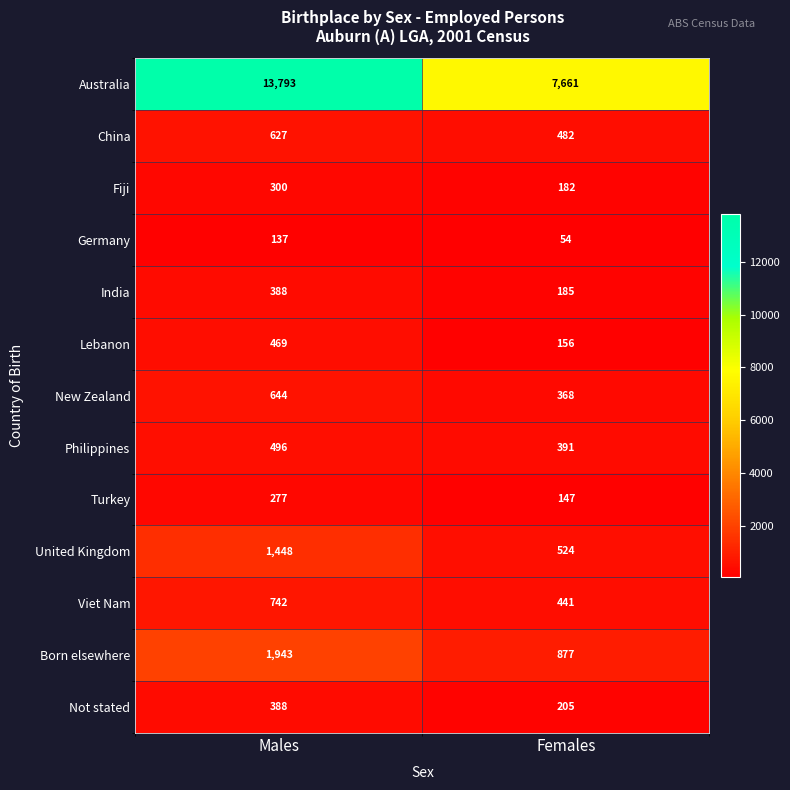

Rank the series at Females from highest to lowest value.

Australia, Born elsewhere, United Kingdom, China, Viet Nam, Philippines, New Zealand, Not stated, India, Fiji, Lebanon, Turkey, Germany